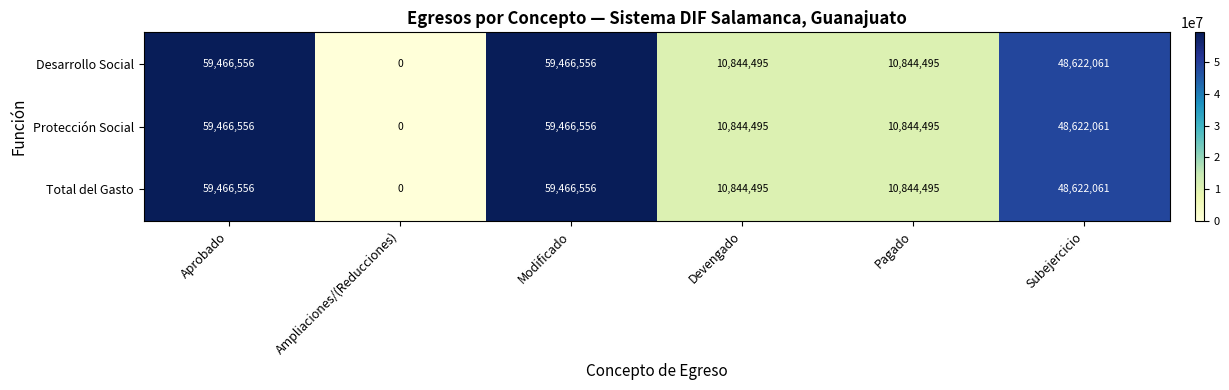

What is the total value across all series at Devengado?

32533485